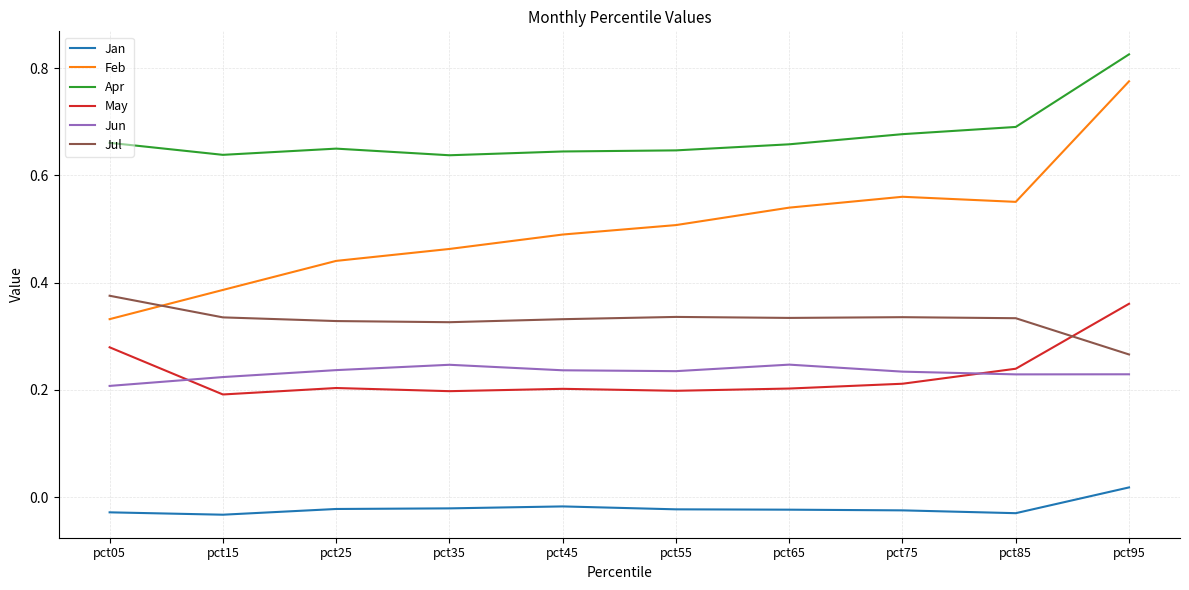

At which label does Feb reach its minimum?

pct05